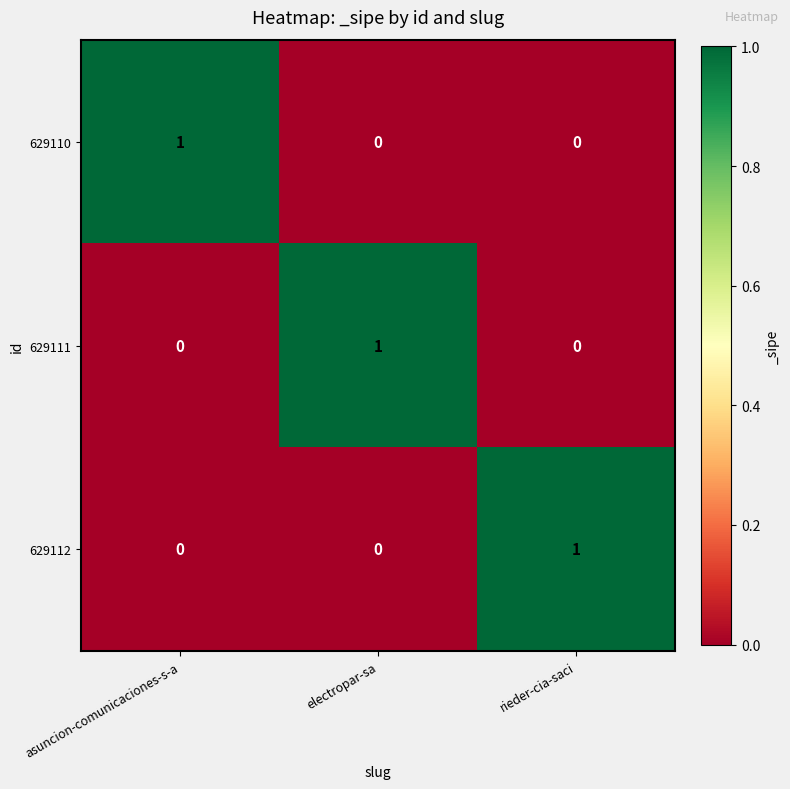

The value of 629111 at asuncion-comunicaciones-s-a is 0. True or false?

True